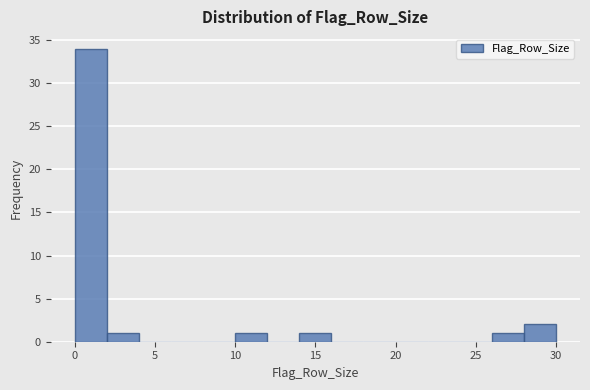

Over which range of the x-axis is the bar tallest?

0 to 2